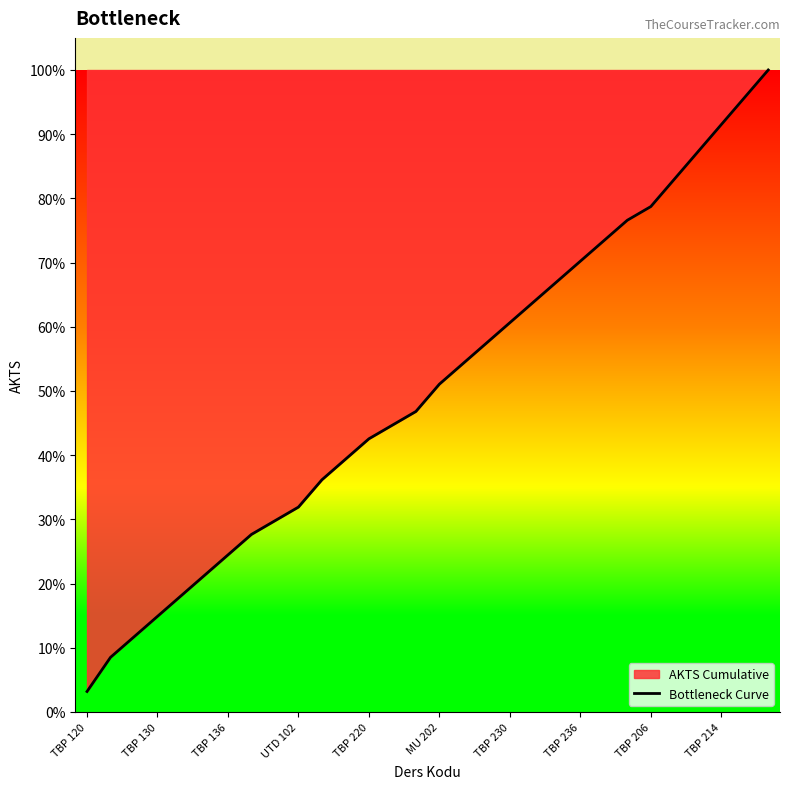

What is the difference between the maximum and minimum values?

96.8